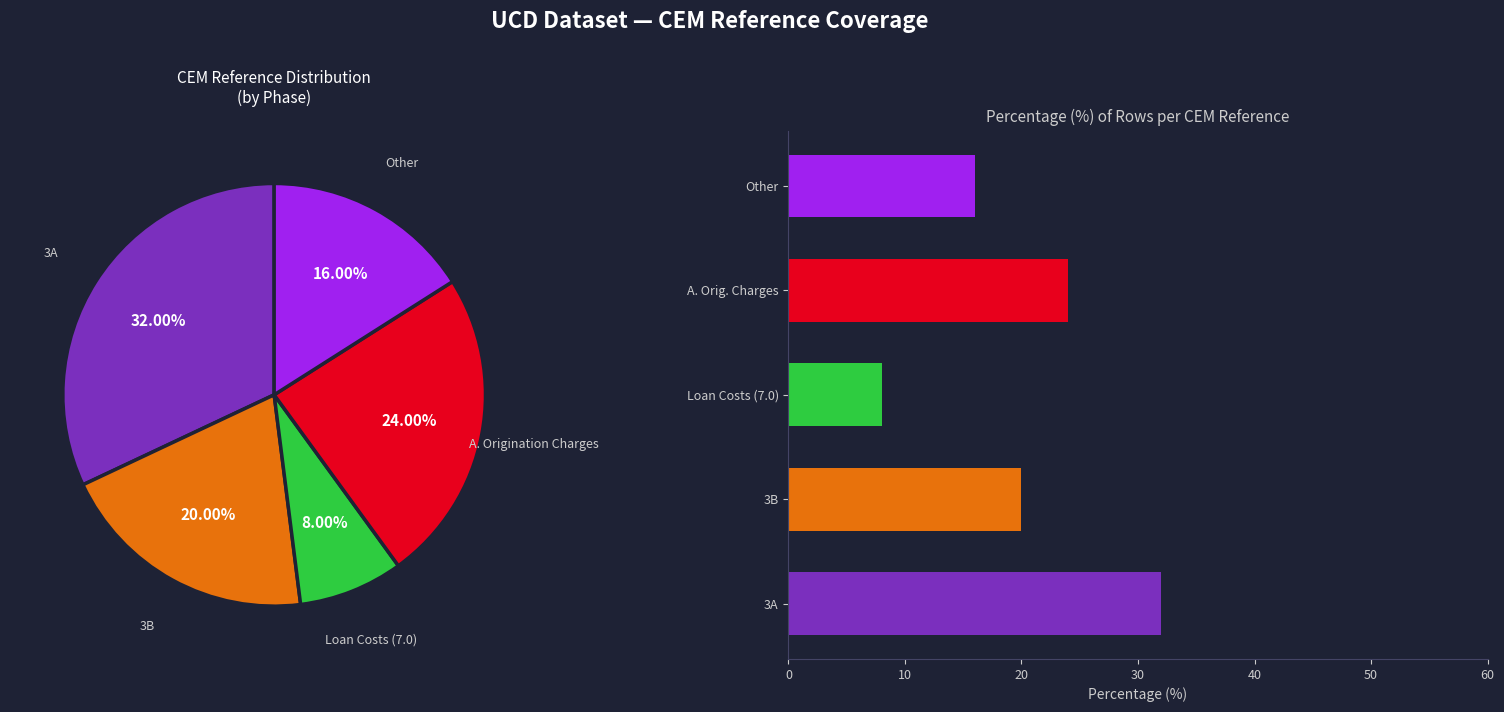

Count the number of slices in the pie.

5